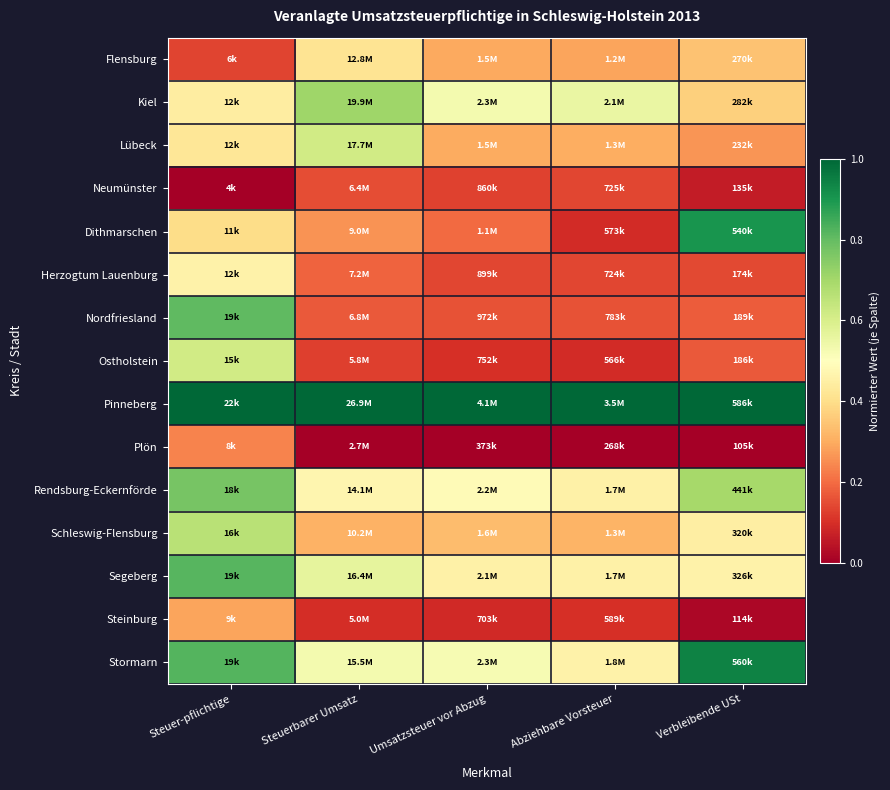

Between Abziehbare Vorsteuer and Steuerbarer Umsatz, which is larger?

Steuerbarer Umsatz